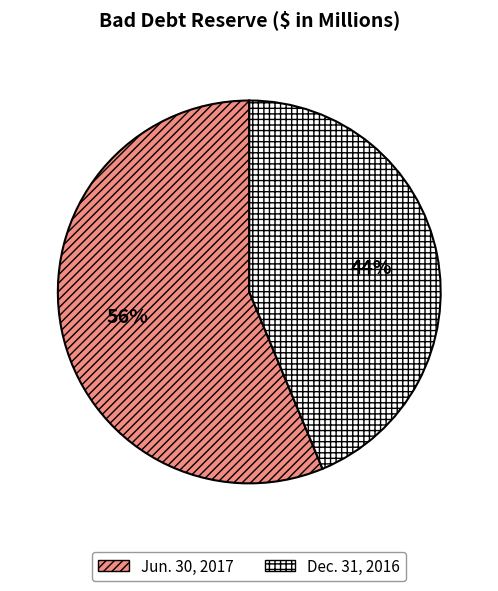

To the nearest percent, what is the average slice percentage?

50%